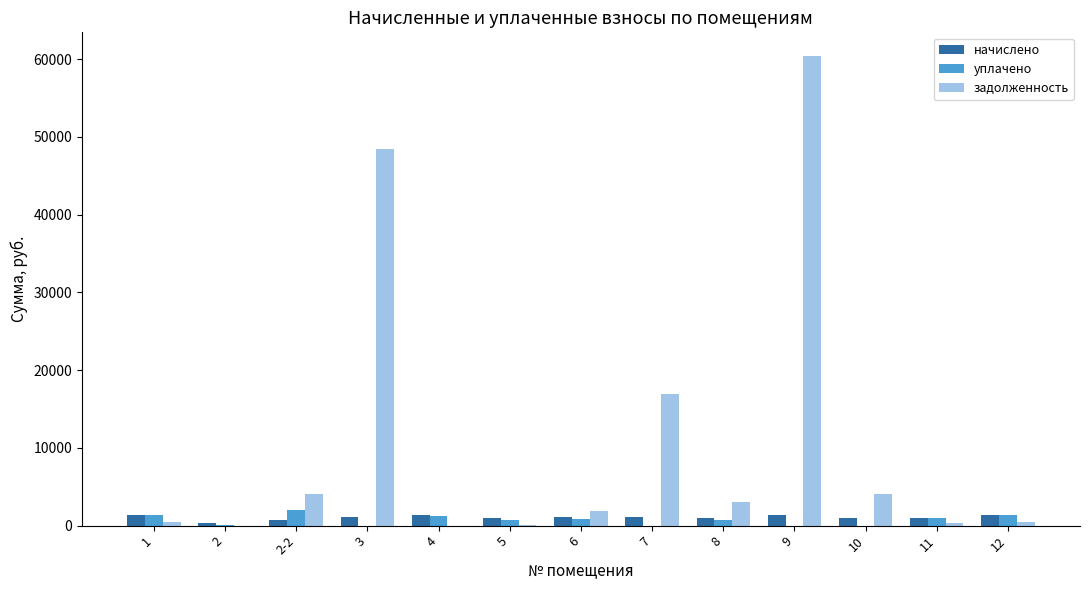

How many categories are shown in the chart?

13